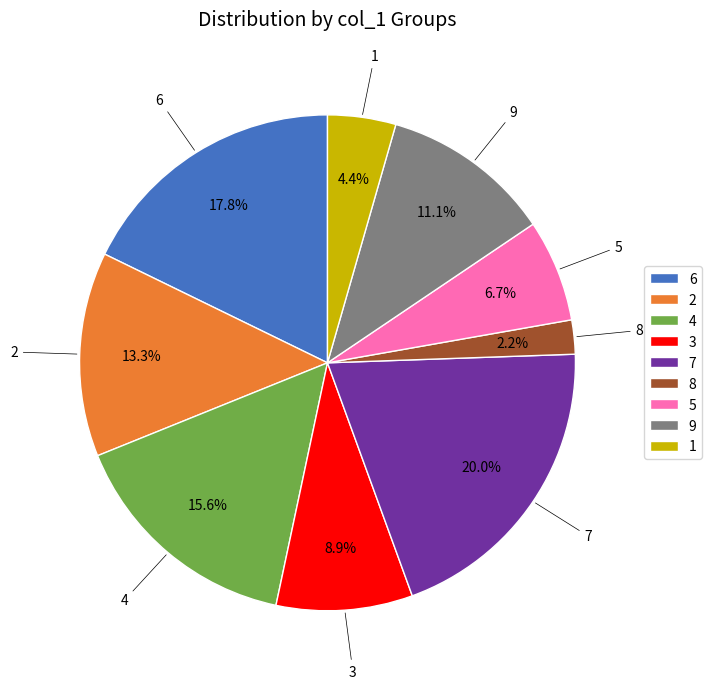

How many slices are in this pie chart?

9